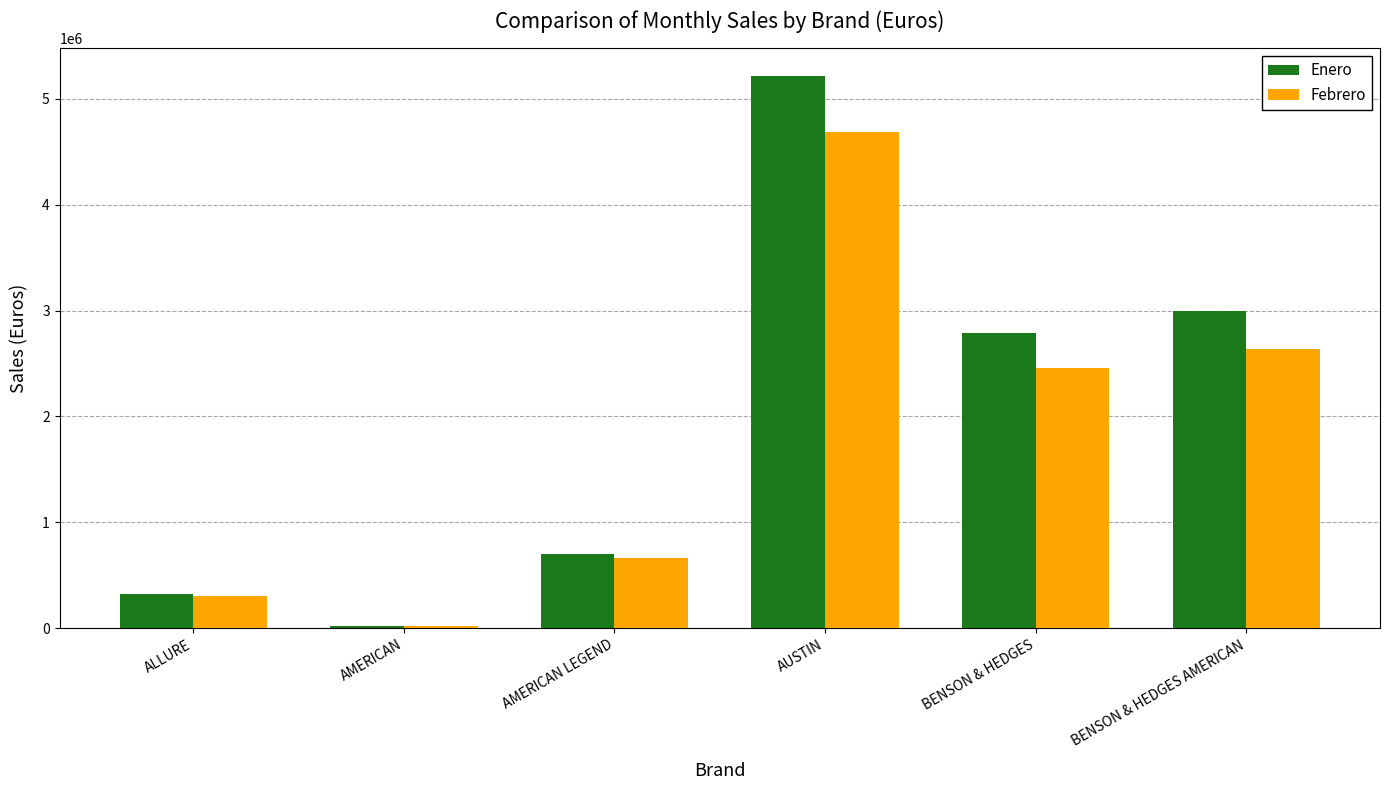

What value does the Enero series have at AUSTIN, to the nearest 100?

5214700